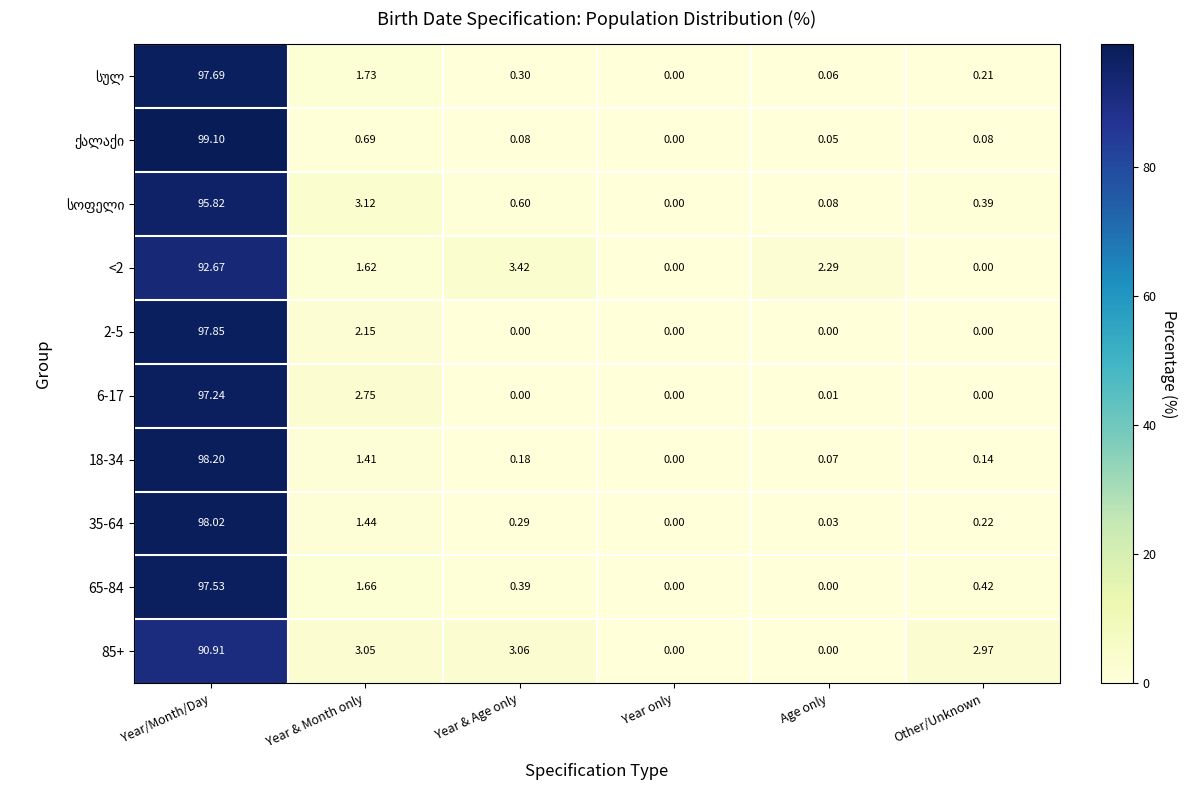

At which label does 2-5 reach its peak?

Year/Month/Day